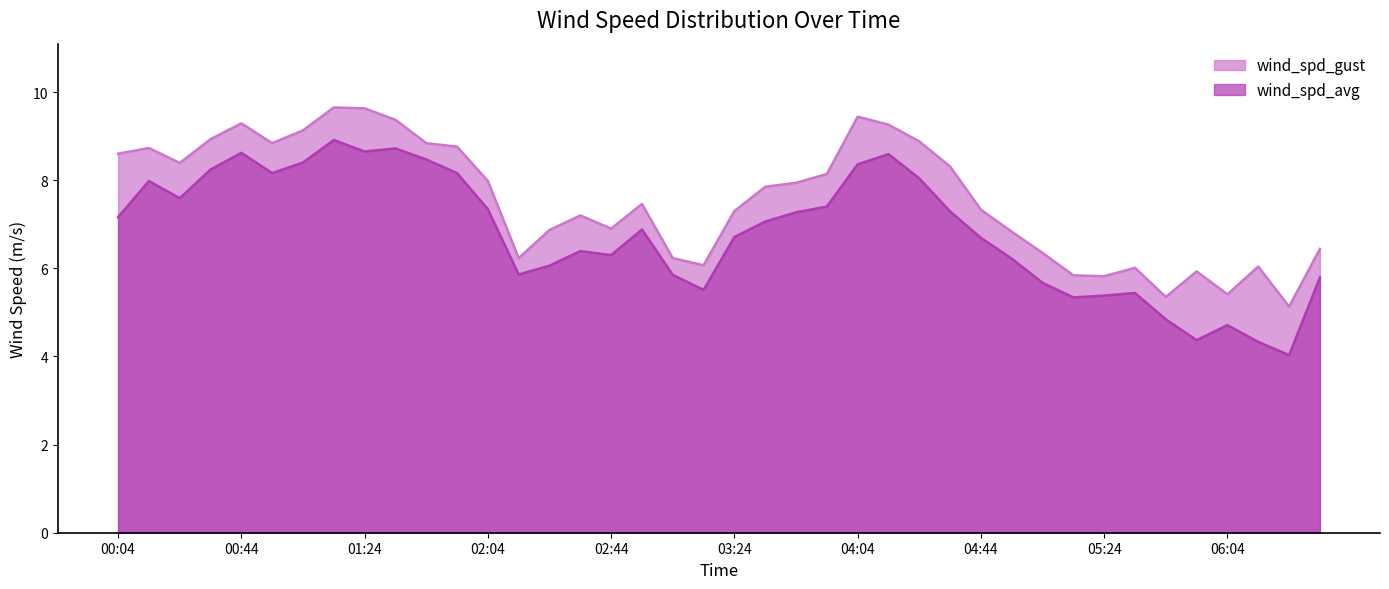

True or false: wind_spd_gust has a value of 9.3 at 00:44.

True